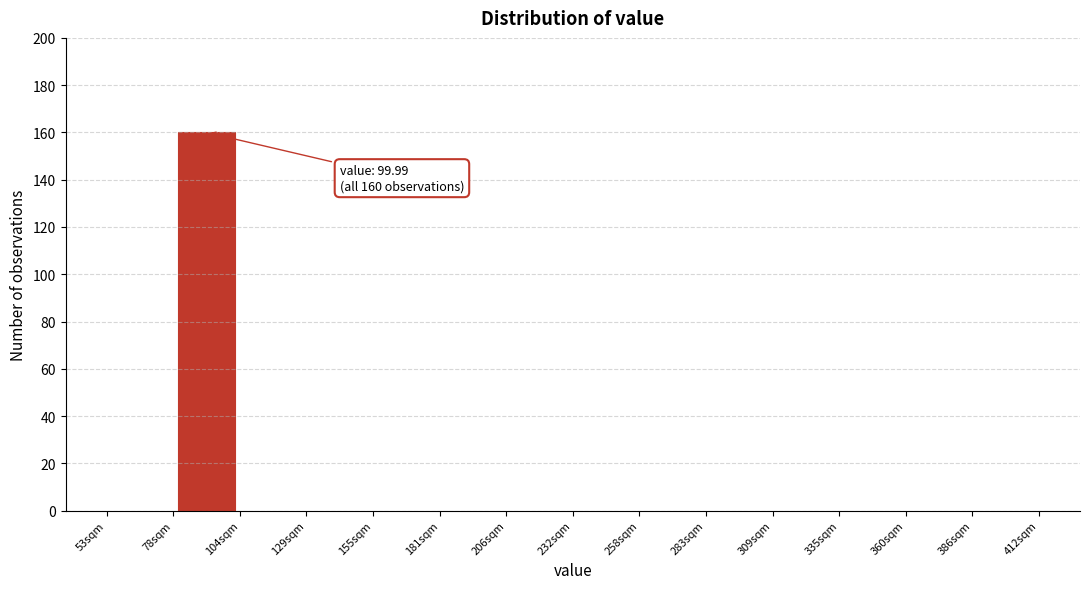

Over which range of the x-axis is the bar tallest?

80 to 105